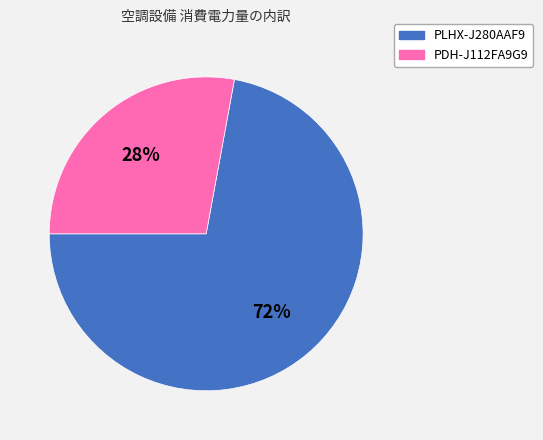

Do PLHX-J280AAF9 and PDH-J112FA9G9 together represent more than half of the pie?

Yes